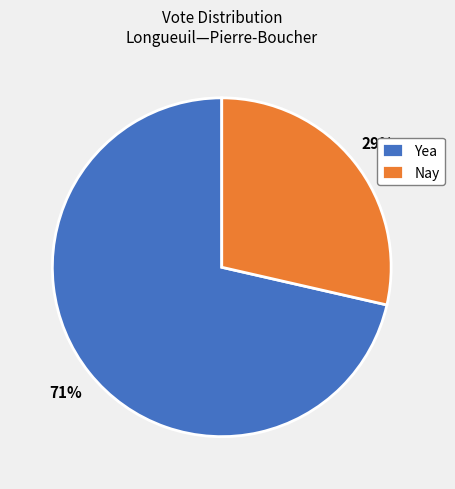

What percentage is the Yea slice, to the nearest percent?

71%